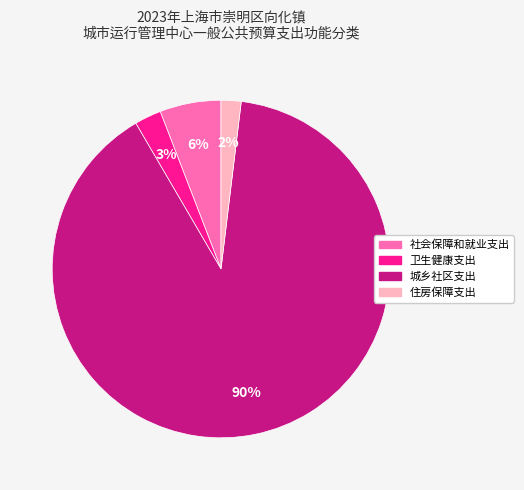

Is the sum of 住房保障支出 and 卫生健康支出 greater than half?

No